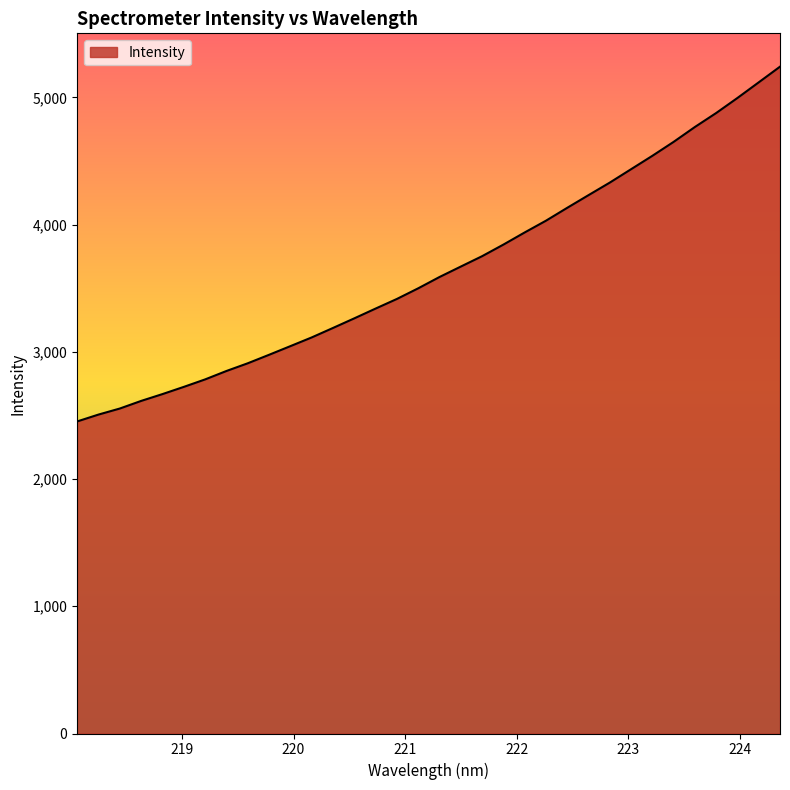

What is the sum of all values?

124032.8